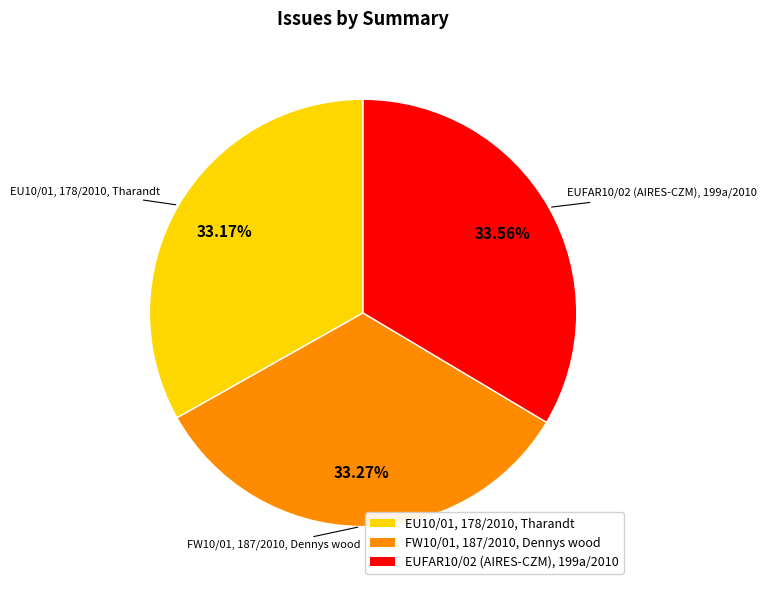

To the nearest percent, what portion does EUFAR10/02 (AIRES-CZM), 199a/2010 represent?

34%